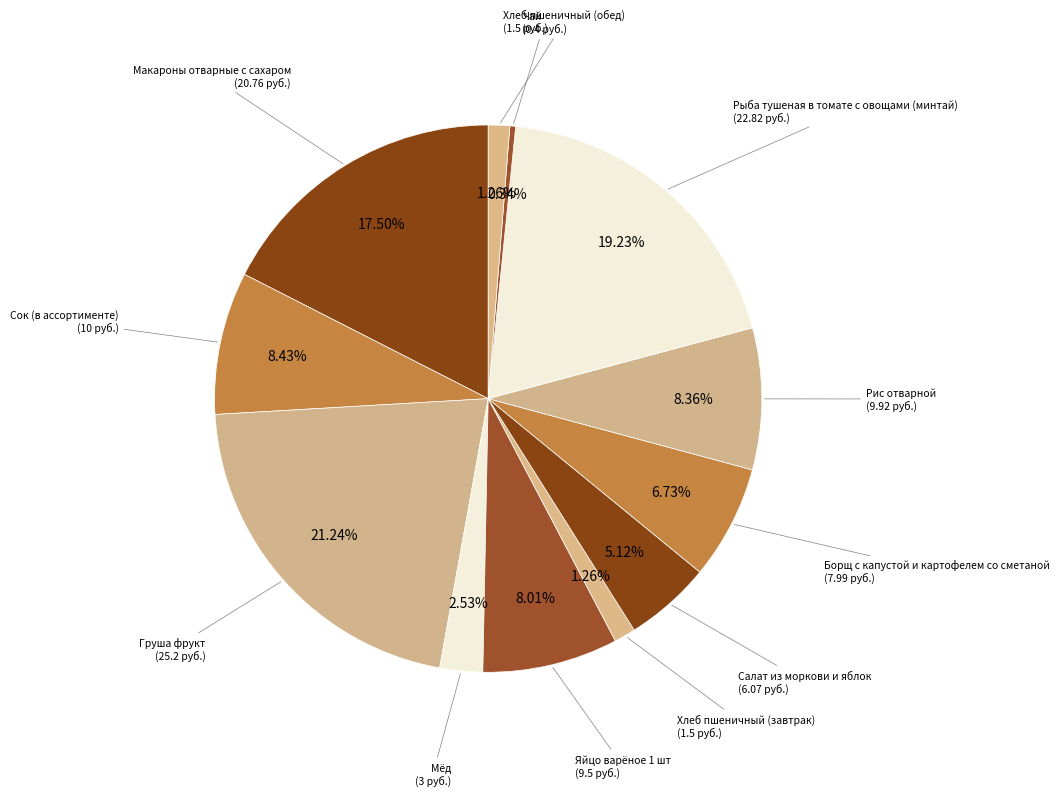

To the nearest percent, what is the average slice percentage?

8%